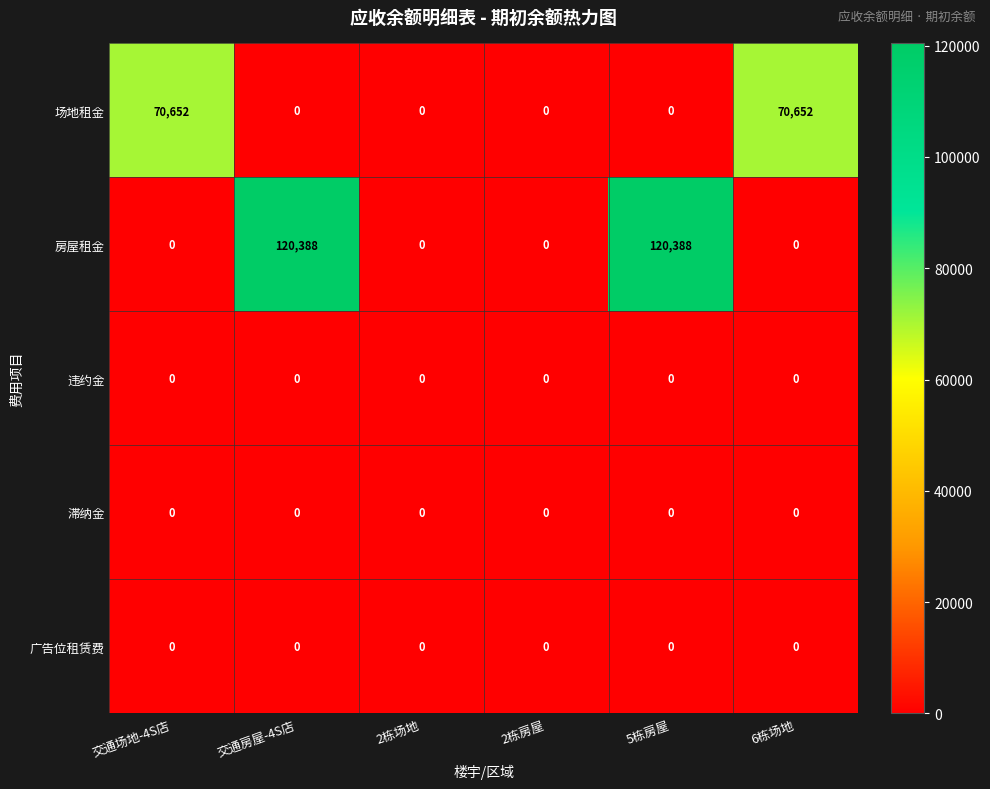

The 房屋租金 series shows -42219 at 2栋场地. True or false?

False